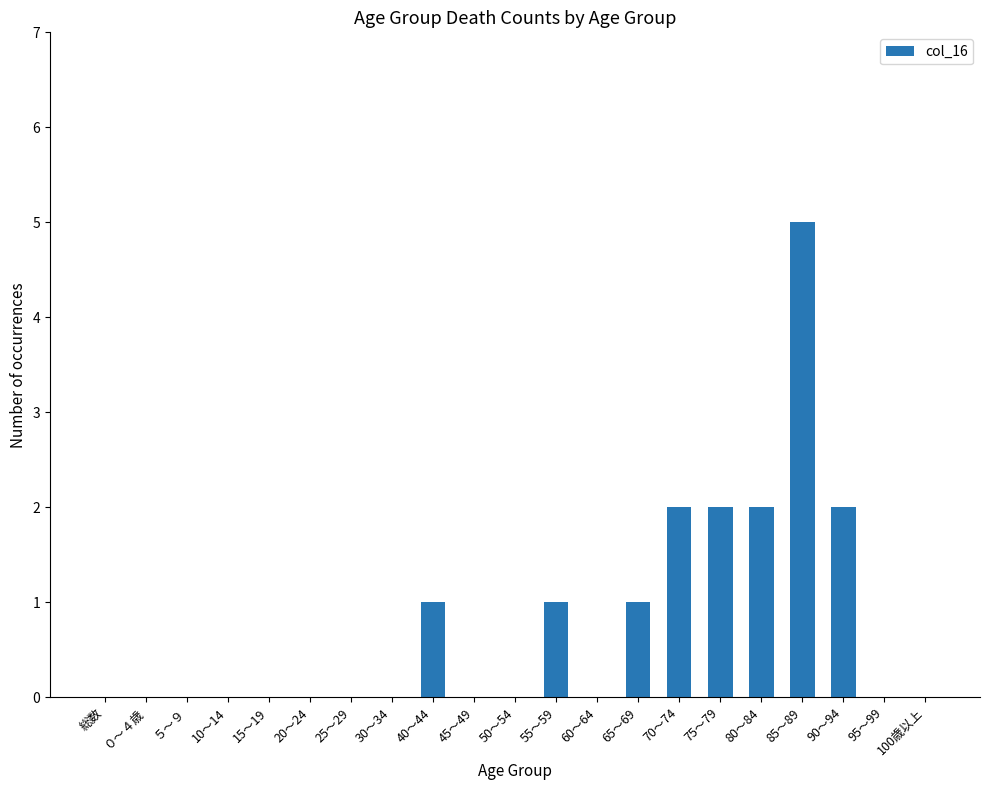

Reading left to right, list all the values displayed in this chart.

総数=0	０～４歳=0	５～９=0	10～14=0	15～19=0	20～24=0	25～29=0	30～34=0	40～44=1	45～49=0	50～54=0	55～59=1	60～64=0	65～69=1	70～74=2	75～79=2	80～84=2	85～89=5	90～94=2	95～99=0	100歳以上=0